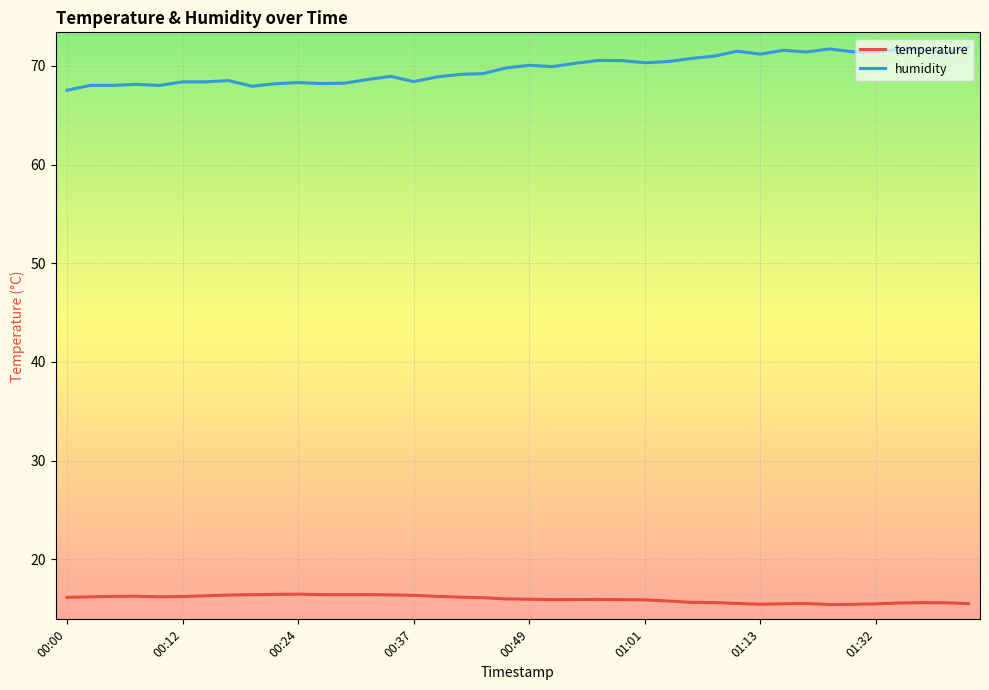

Rank the series by their average value, from lowest to highest.

temperature, humidity